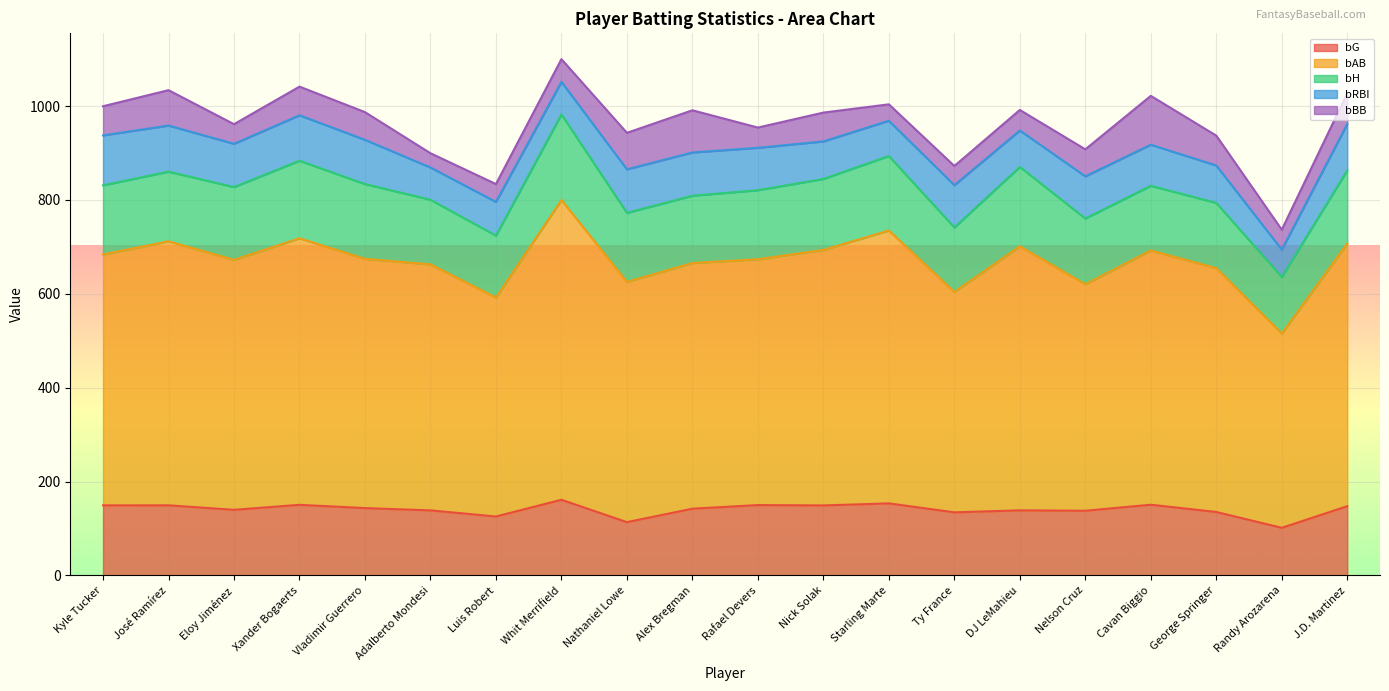

What position from the left is Randy Arozarena?

19